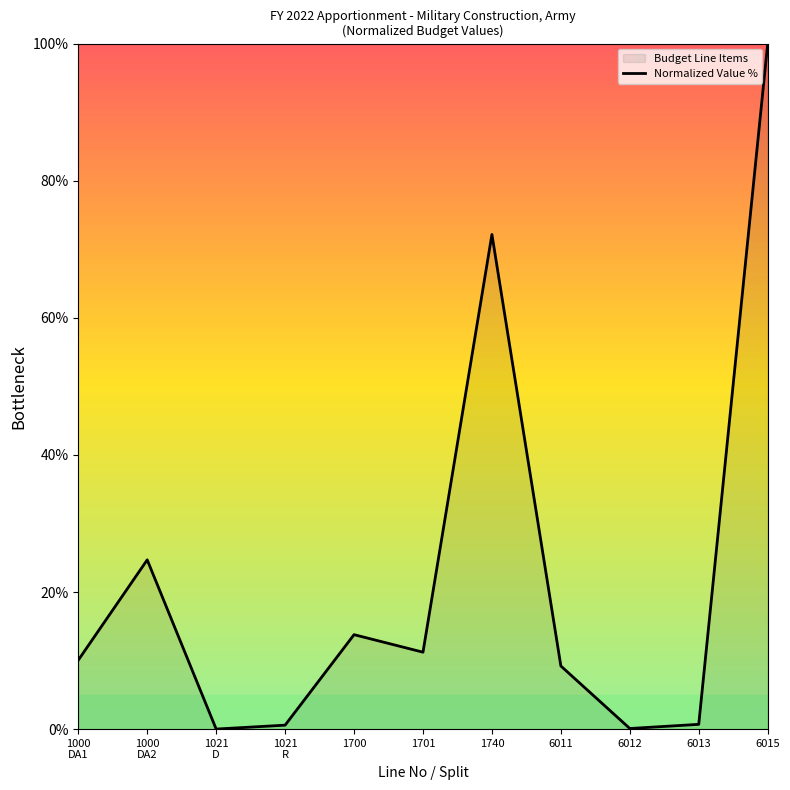

How many distinct data groups are displayed?

1